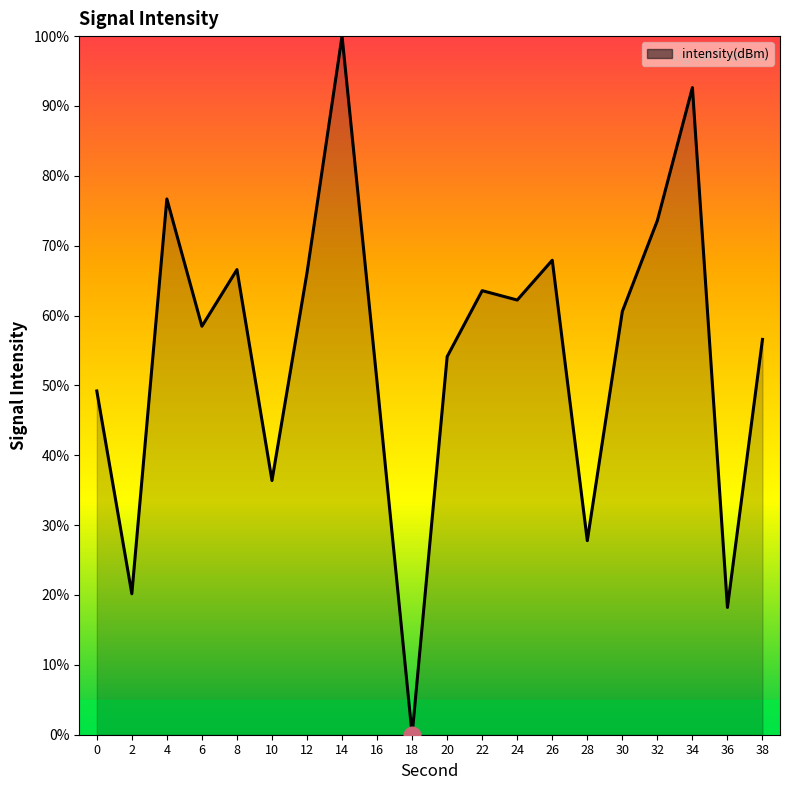

Does the chart have visible grid lines?

No